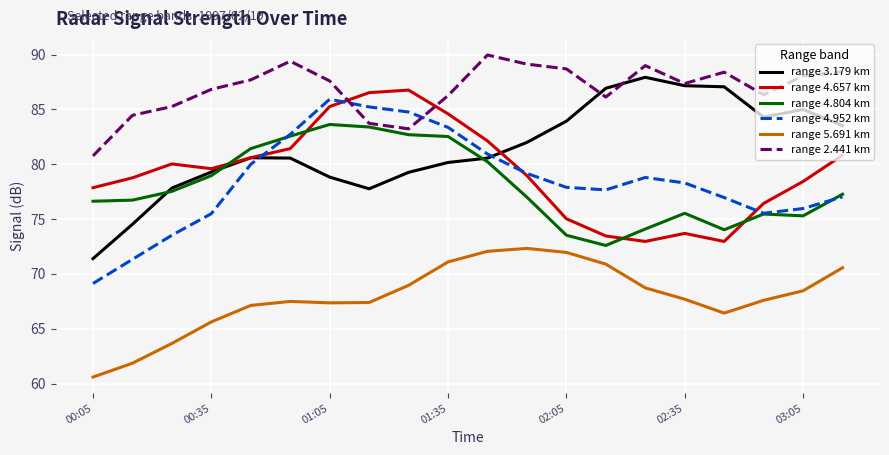

True or false: range 4.657 km and range 4.804 km intersect in this chart.

True